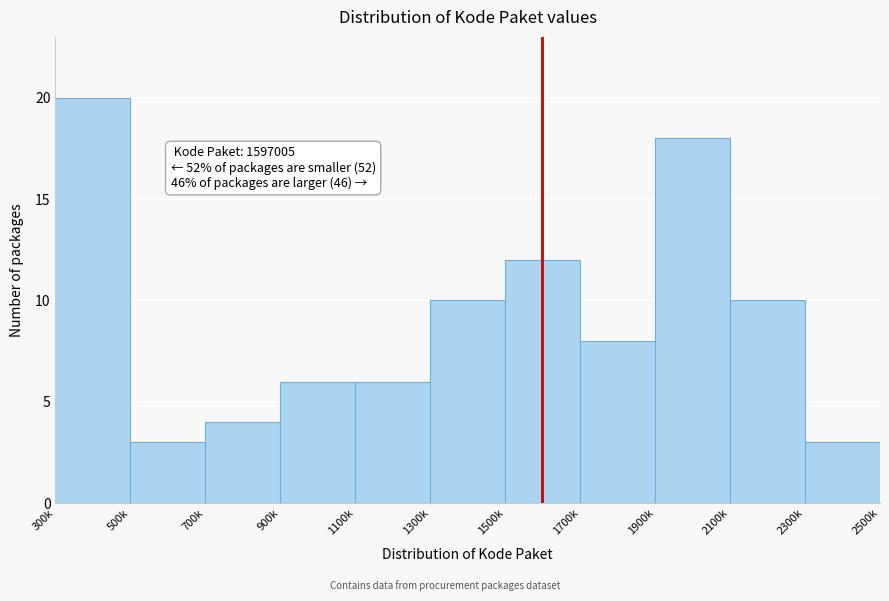

Reading left to right, extract all data points from this chart.

300k=20	500k=3	700k=4	900k=6	1100k=6	1300k=10	1500k=12	1700k=8	1900k=18	2100k=10	2300k=3